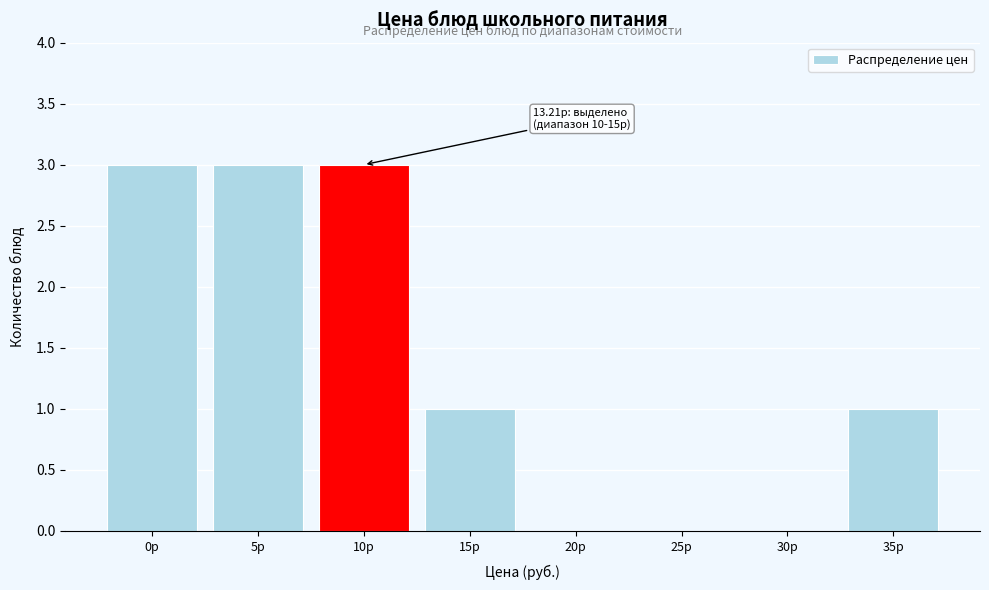

Reading right to left, transcribe all the data shown in this chart.

35р=1	30р=0	25р=0	20р=0	15р=1	10р=3	5р=3	0р=3